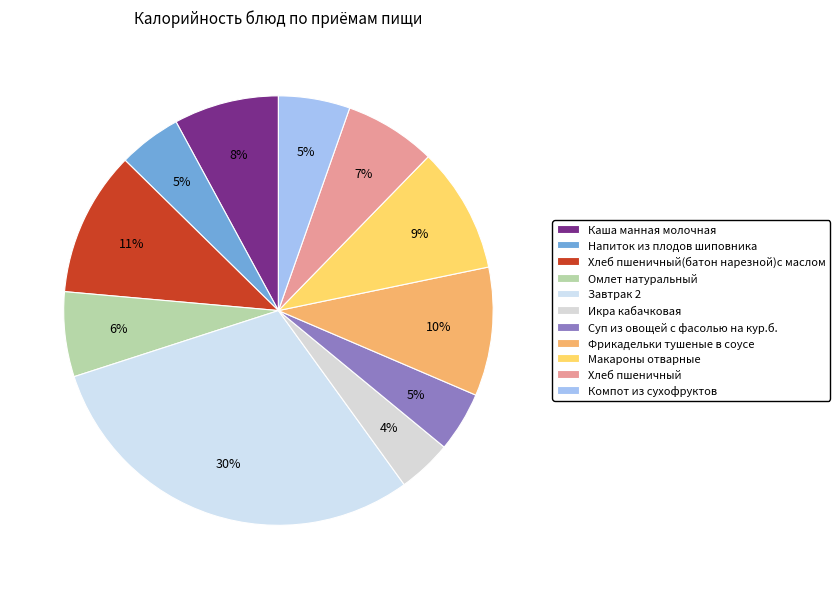

To the nearest percent, what percentage of the pie is Хлеб пшеничный?

7%